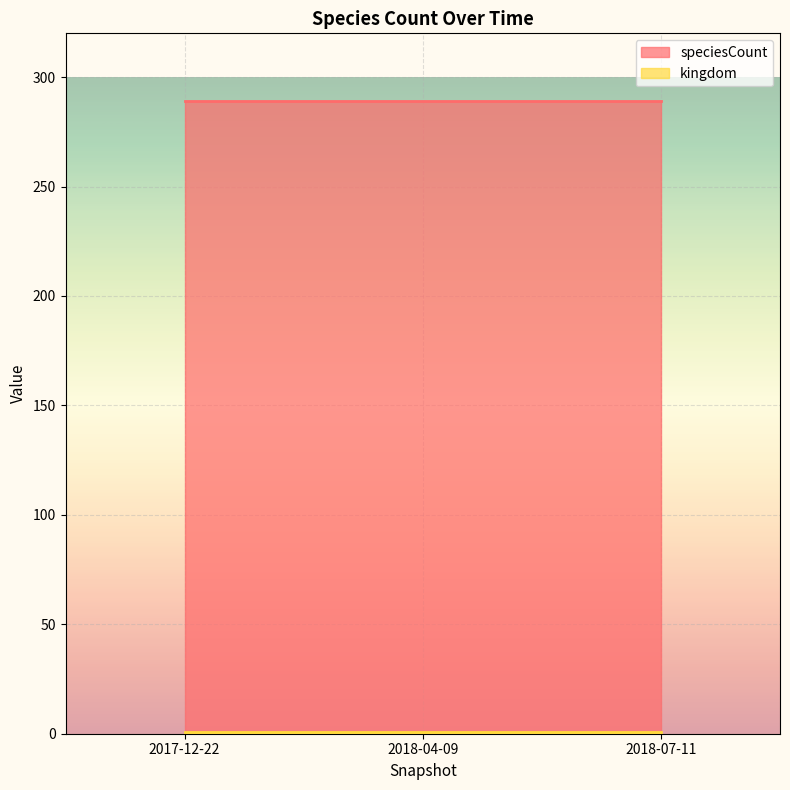

List the labels in order of speciesCount value, largest first.

2017-12-22, 2018-04-09, 2018-07-11